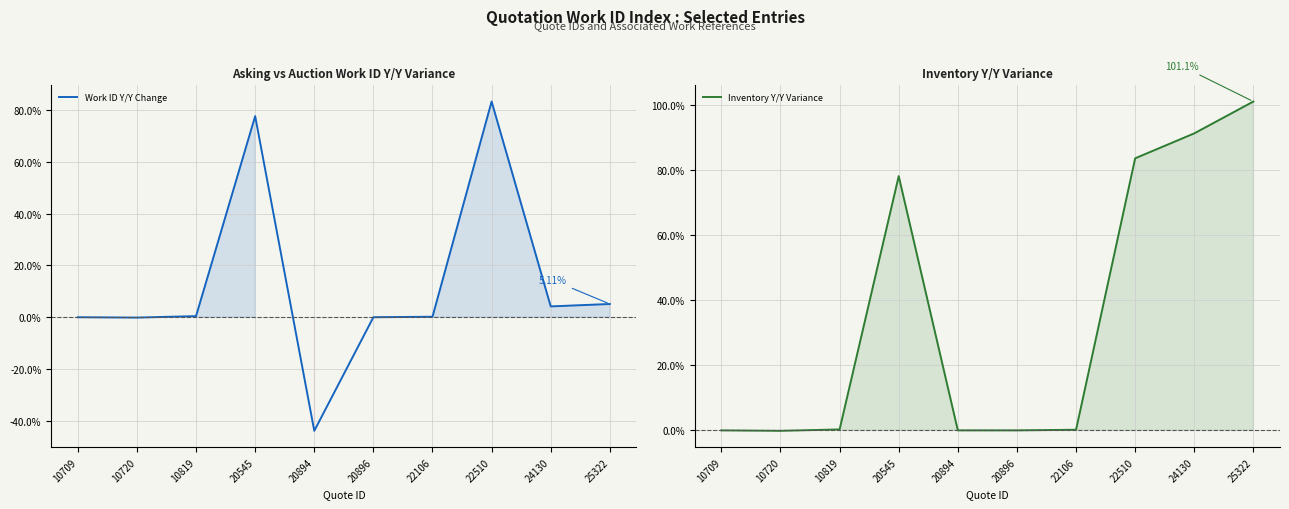

Where is the first local maximum for Work ID Y/Y Change?

20545